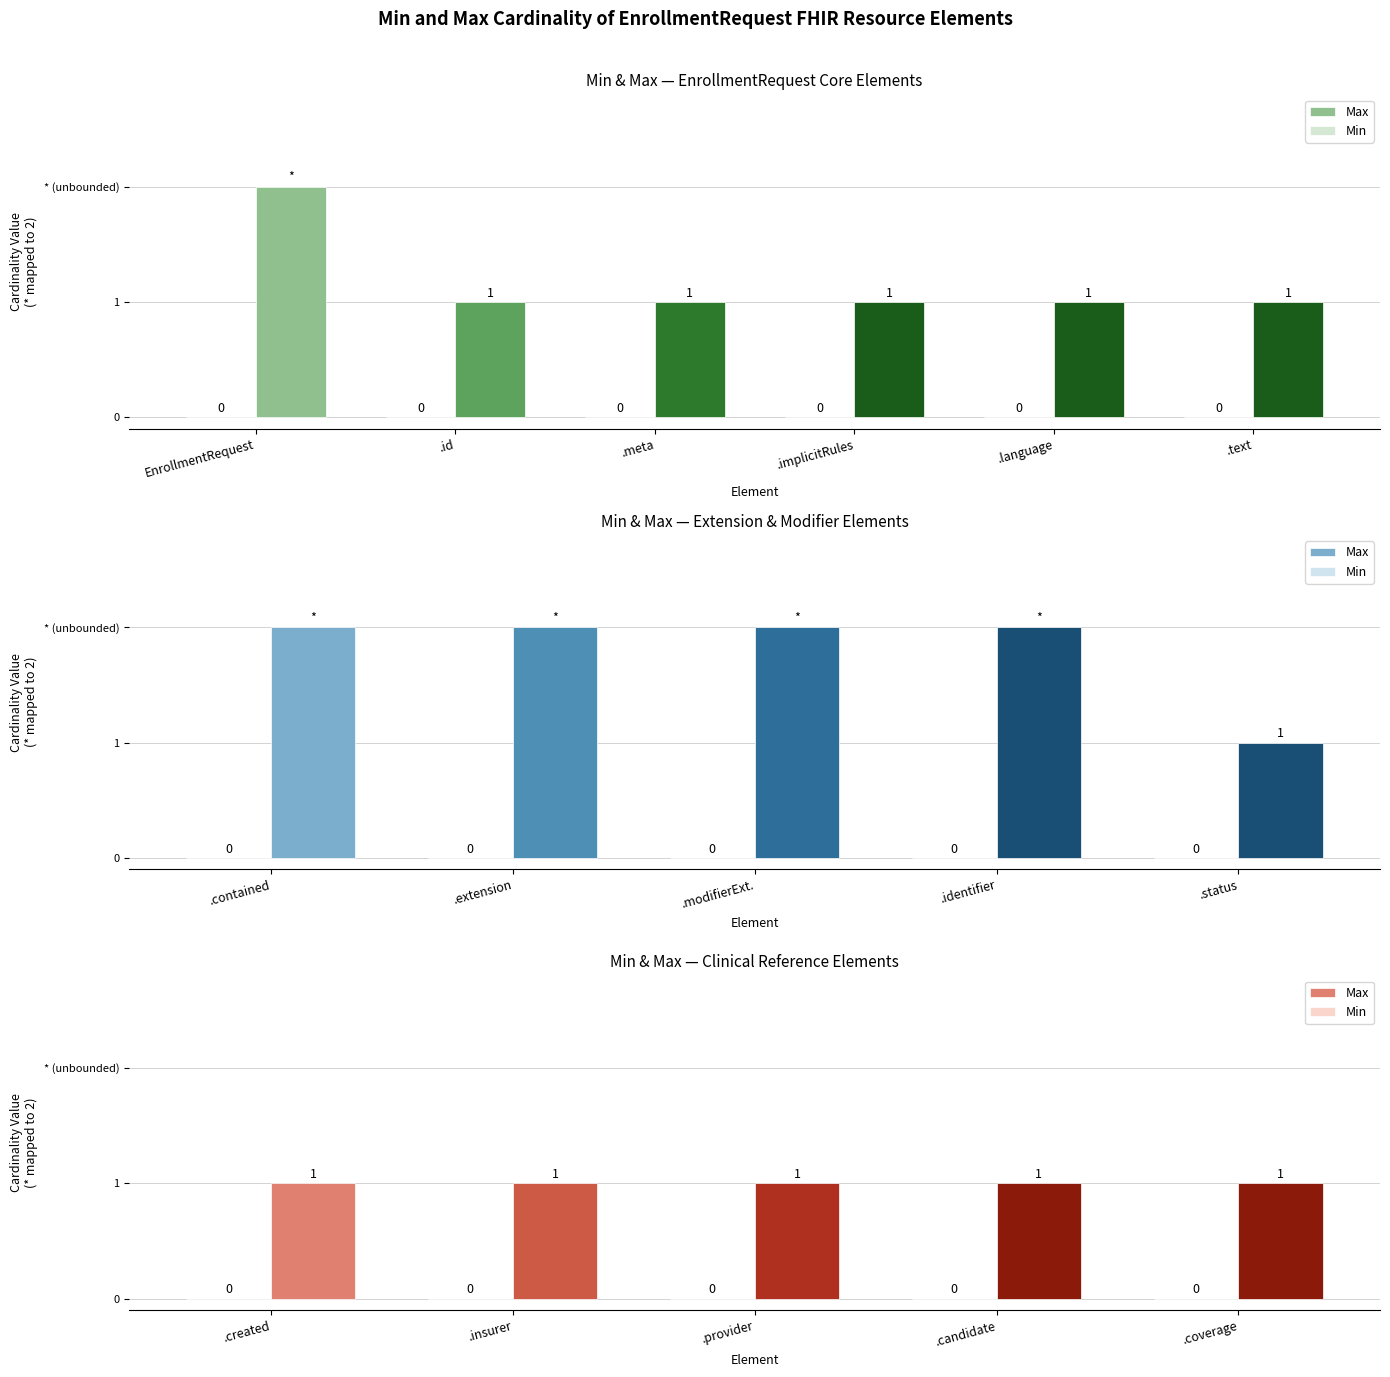

What are all the series names shown in the legend?

Max, Min